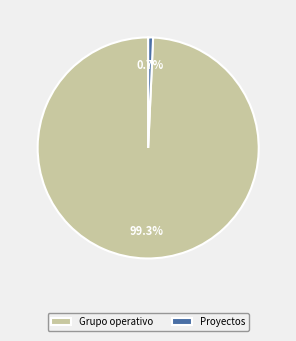

What percentage is the Grupo operativo slice, to the nearest percent?

99%